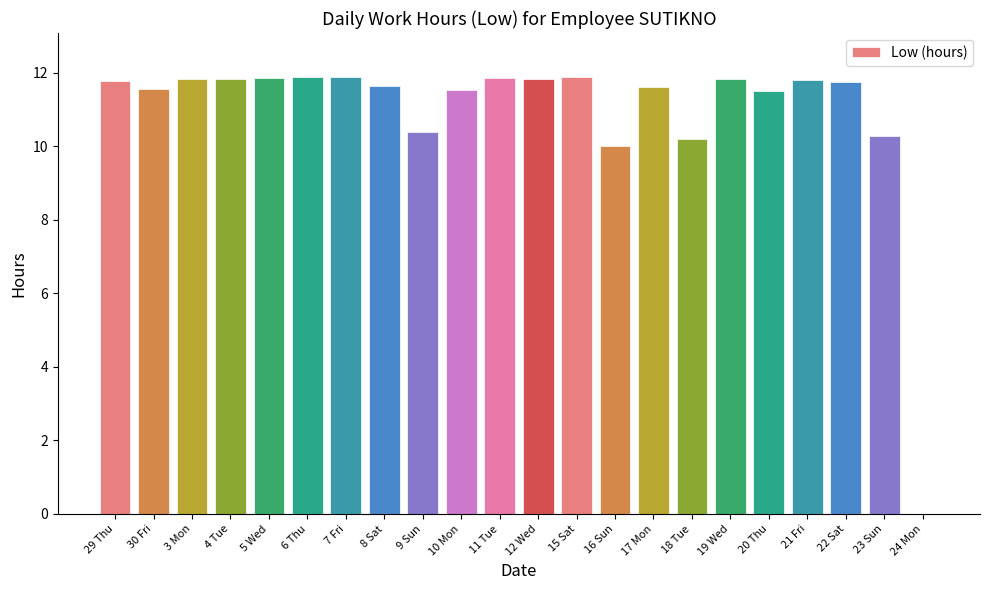

At which label does the data first exceed 11?

29 Thu